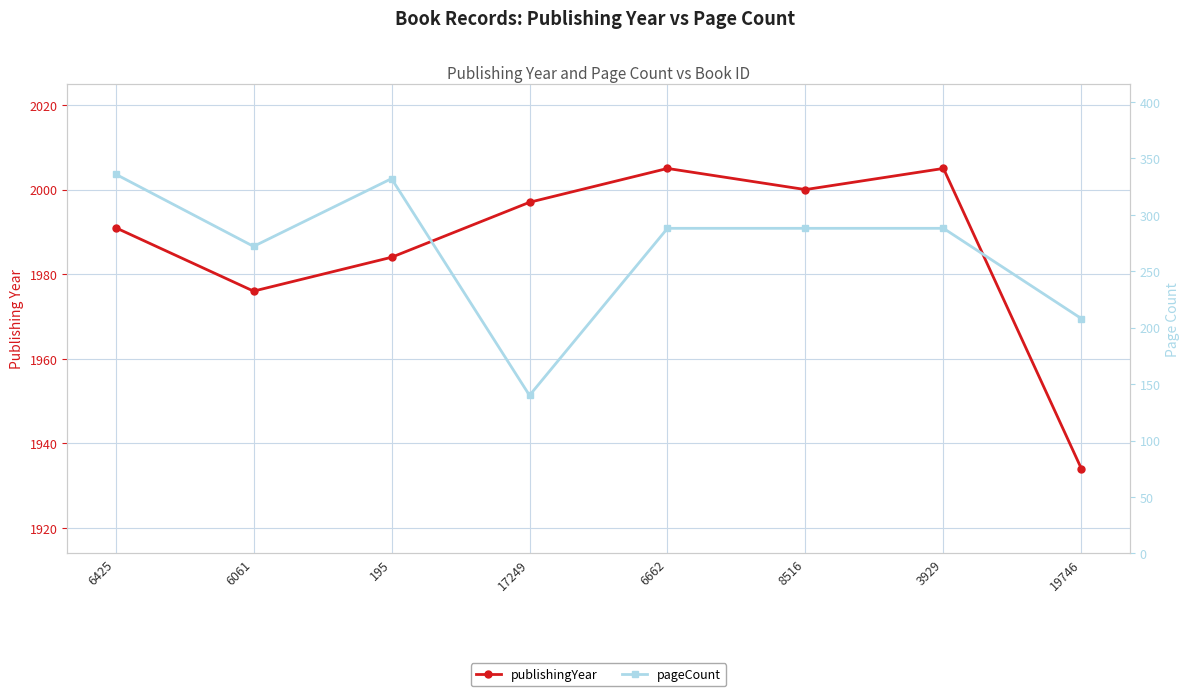

Which series has the widest spread of values?

pageCount